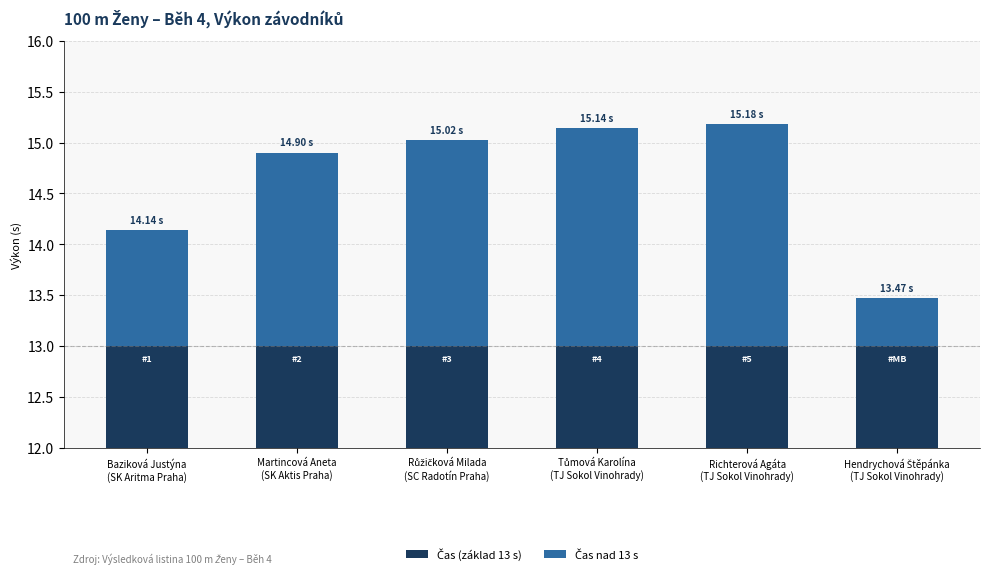

What is the total value across all series at Baziková Justýna
(SK Aritma Praha)?

14.1